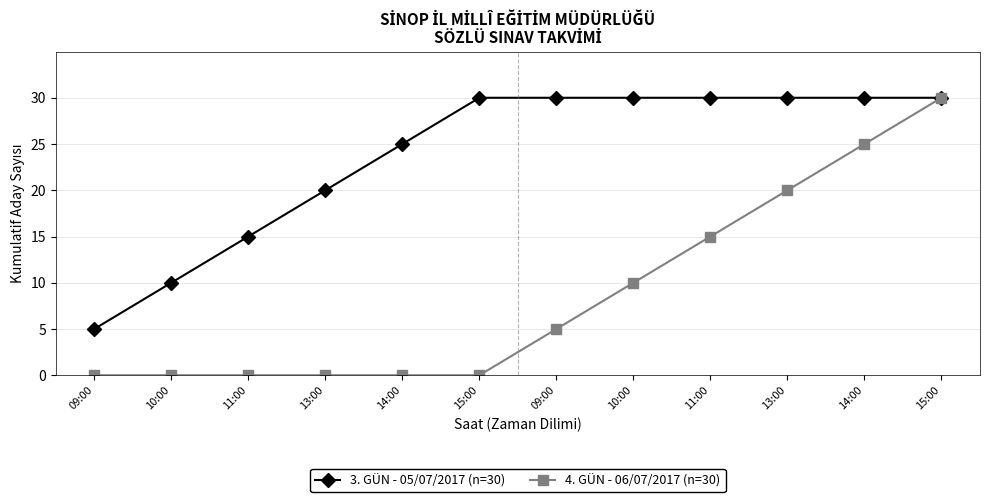

Reading left to right, transcribe all the data shown in this chart.

3. GÜN - 05/07/2017 (n=30): 09:00=5	10:00=10	11:00=15	13:00=20	14:00=25	15:00=30	09:00=30	10:00=30	11:00=30	13:00=30	14:00=30	15:00=30
4. GÜN - 06/07/2017 (n=30): 09:00=0	10:00=0	11:00=0	13:00=0	14:00=0	15:00=0	09:00=5	10:00=10	11:00=15	13:00=20	14:00=25	15:00=30